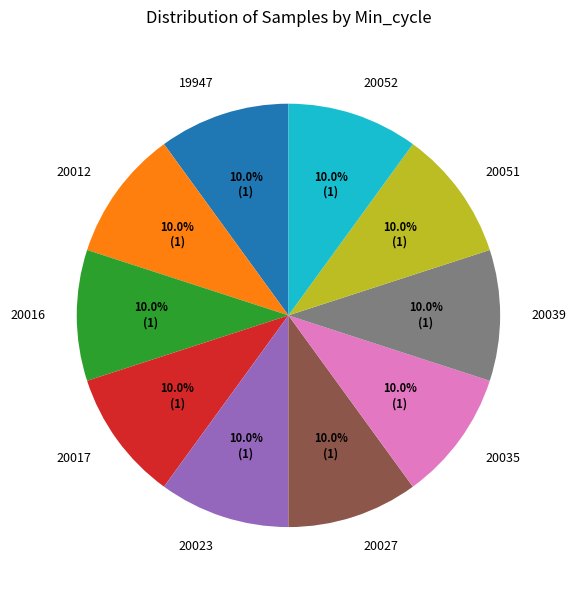

What is the ratio of the value at 20023 to the value at 20035?

1.0